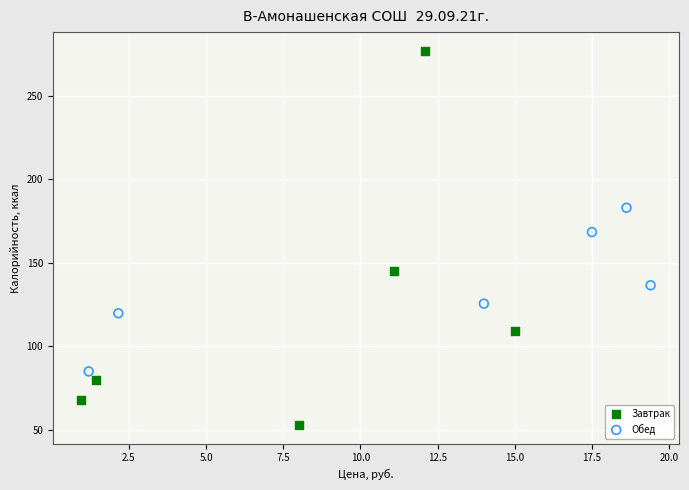

What are all the series names shown in the legend?

Завтрак, Обед